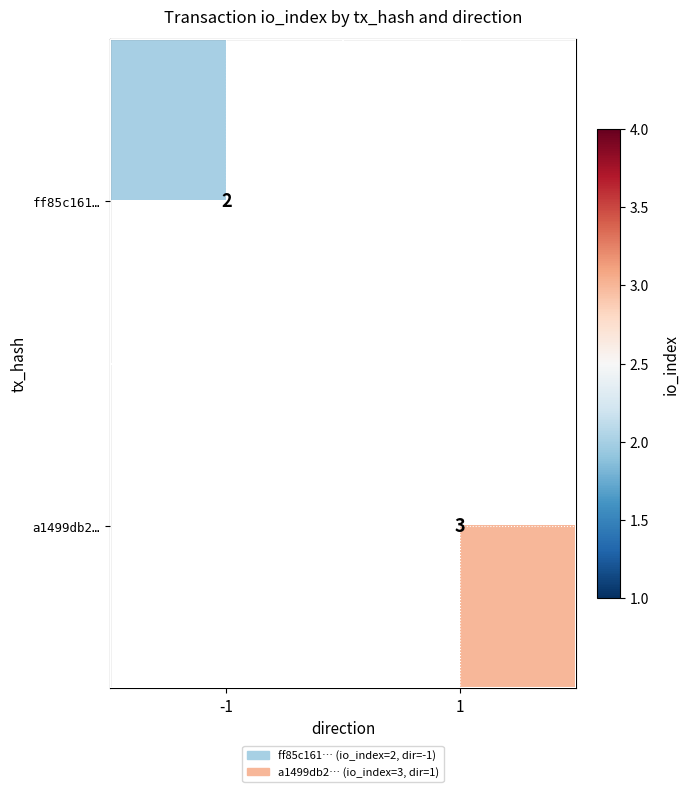

Is the value of ff85c161… at -1 greater than the value of a1499db2… at 1?

No